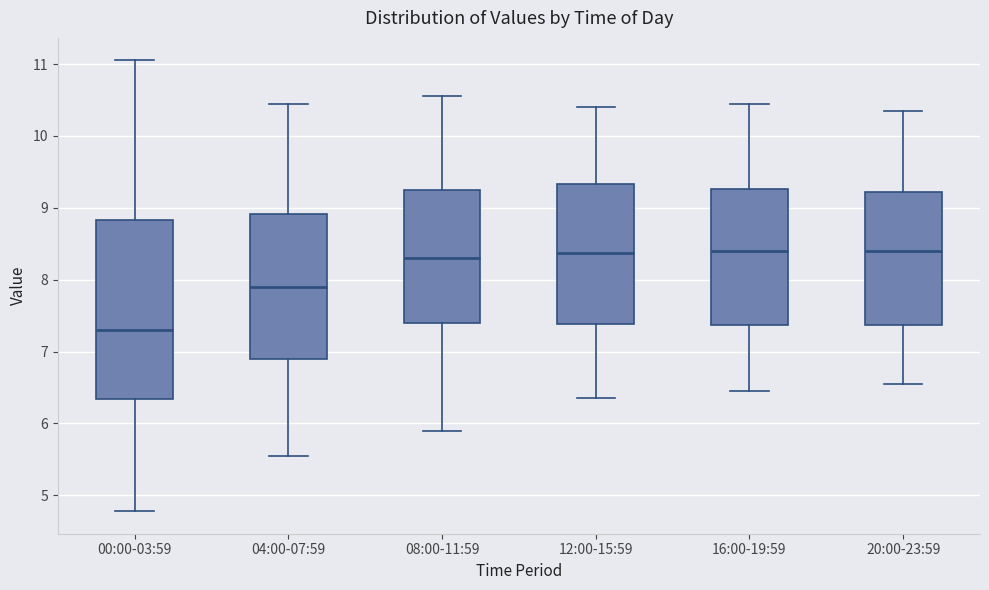

Where is the lower edge of the box for 04:00-07:59 on the y-axis? The values are not printed on the chart, so give them approximately, as read against the axis.

6.9